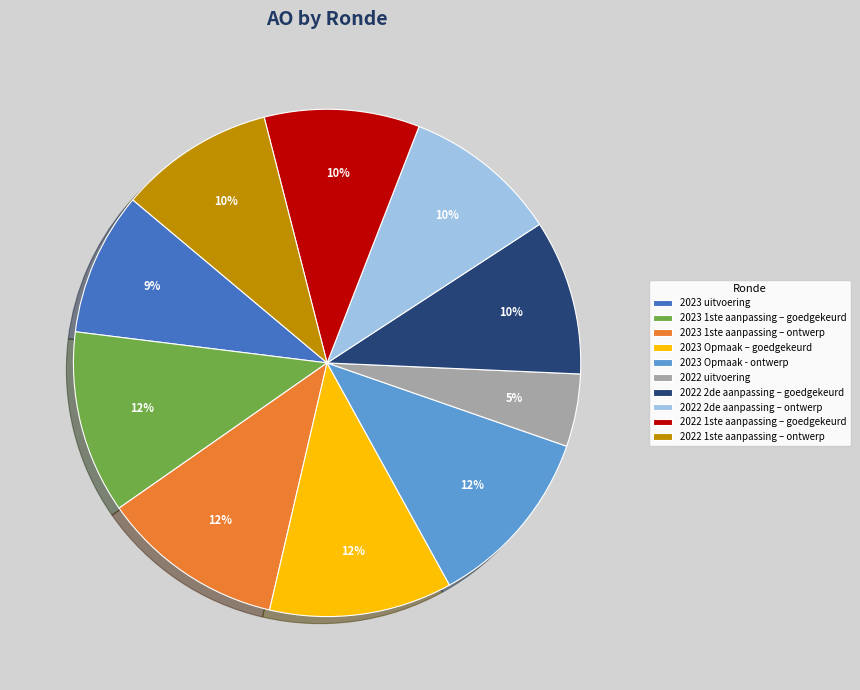

Do 2023 uitvoering and 2022 2de aanpassing – ontwerp together represent more than half of the pie?

No